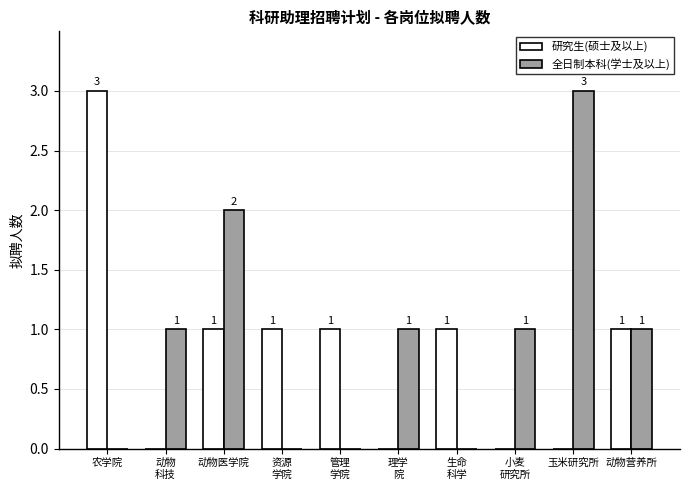

Where does the 研究生(硕士及以上) series first go above 1?

农学院